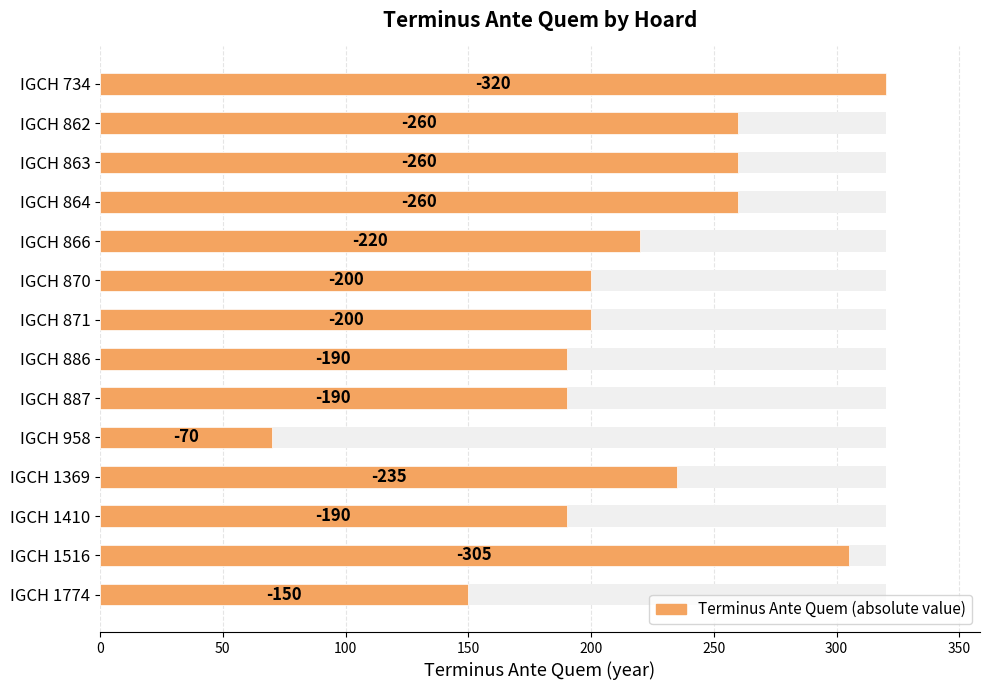

What is the minimum value shown in the chart?

70